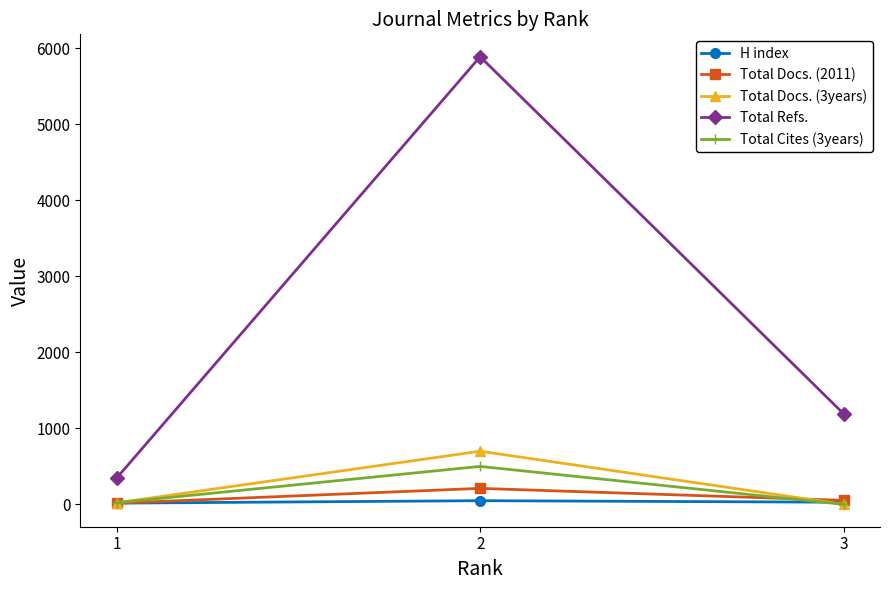

Count the Total Refs. values in the range 345 to 5887.

3